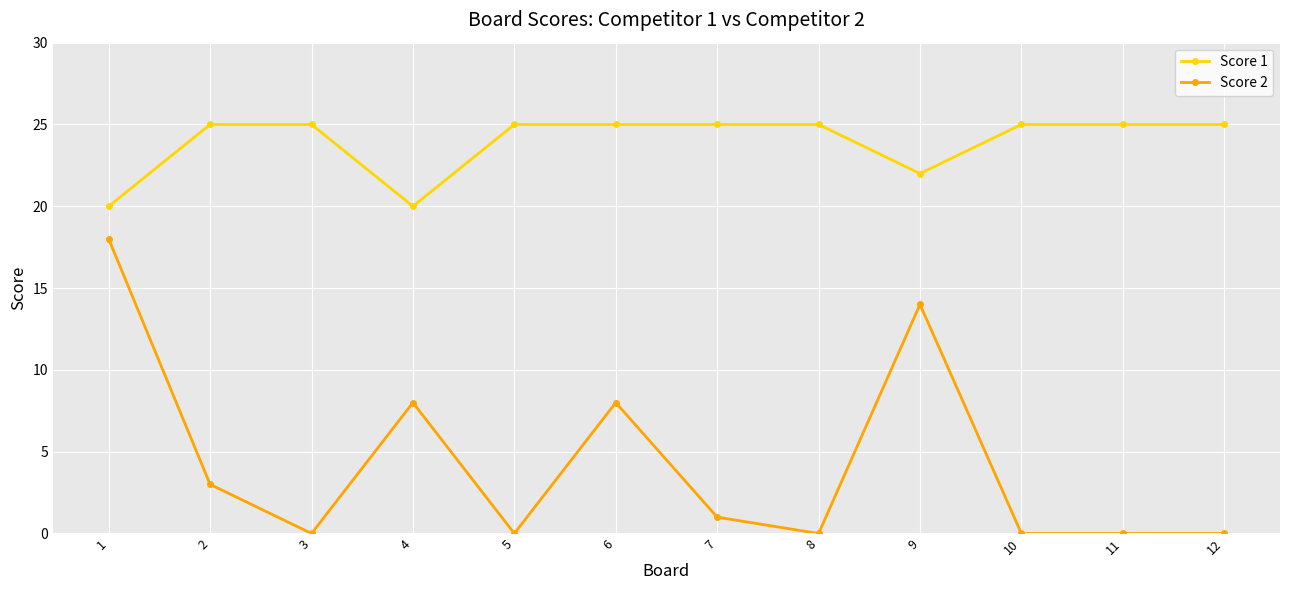

What is the maximum value shown in the chart?

25